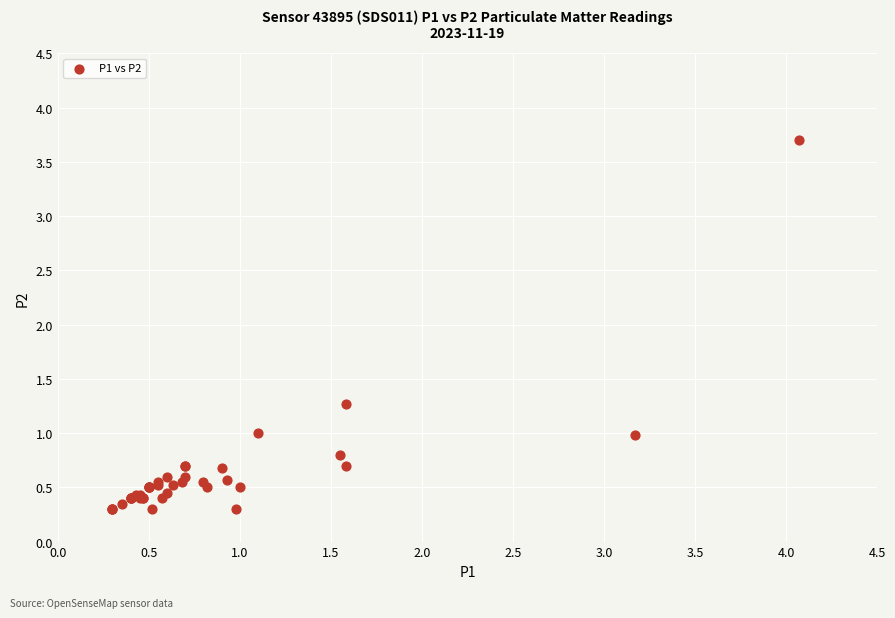

What Y value in the scatter plot is closest to 2?

1.3